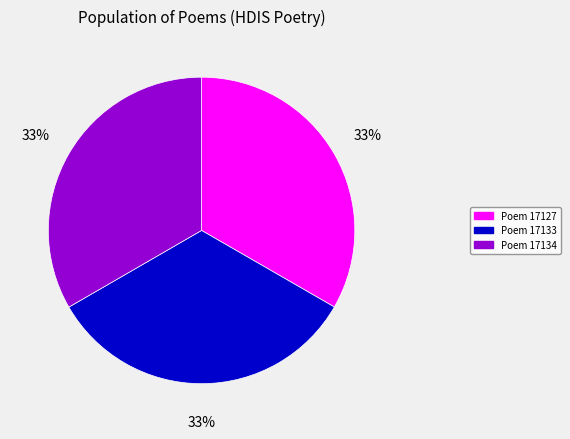

How many slices are in this pie chart?

3